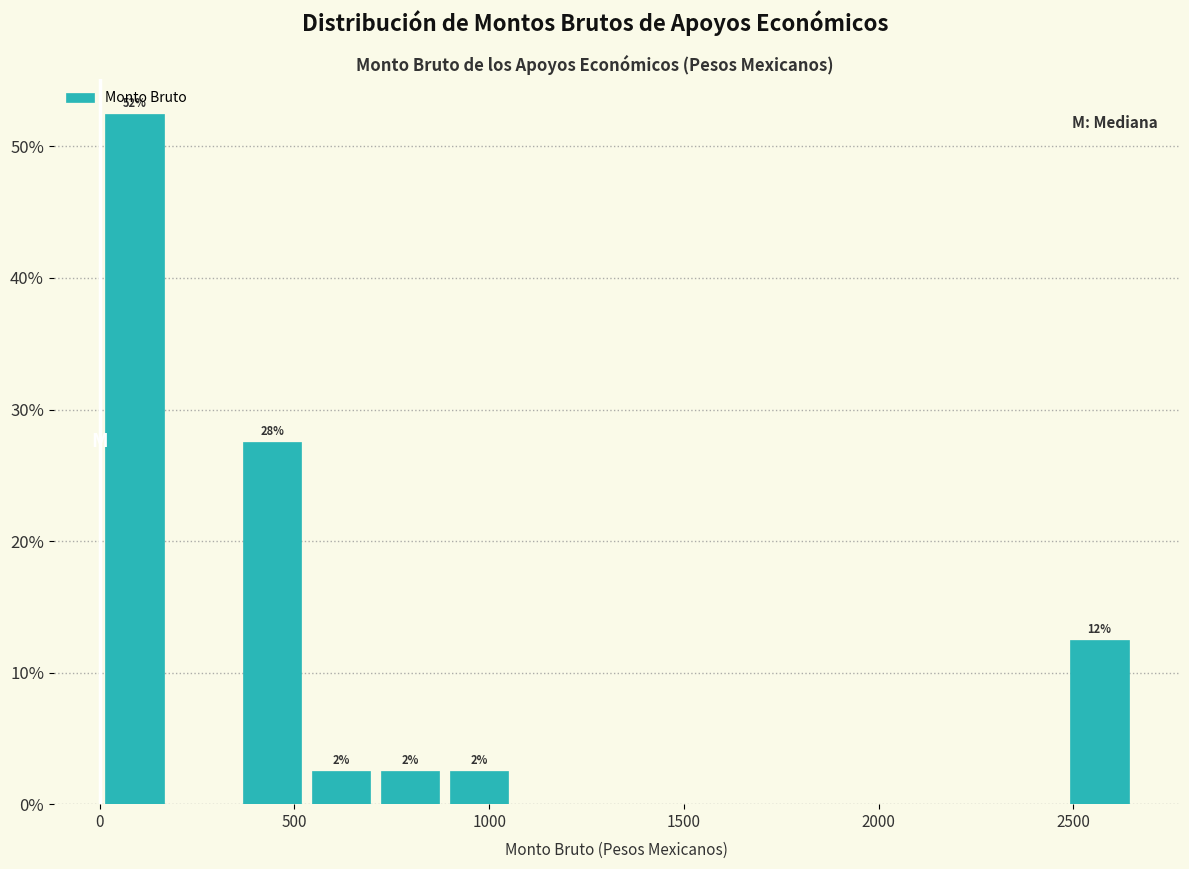

Around what value on the x-axis is the tallest bar? Give the approximate position of its centre, as read against the axis.

100